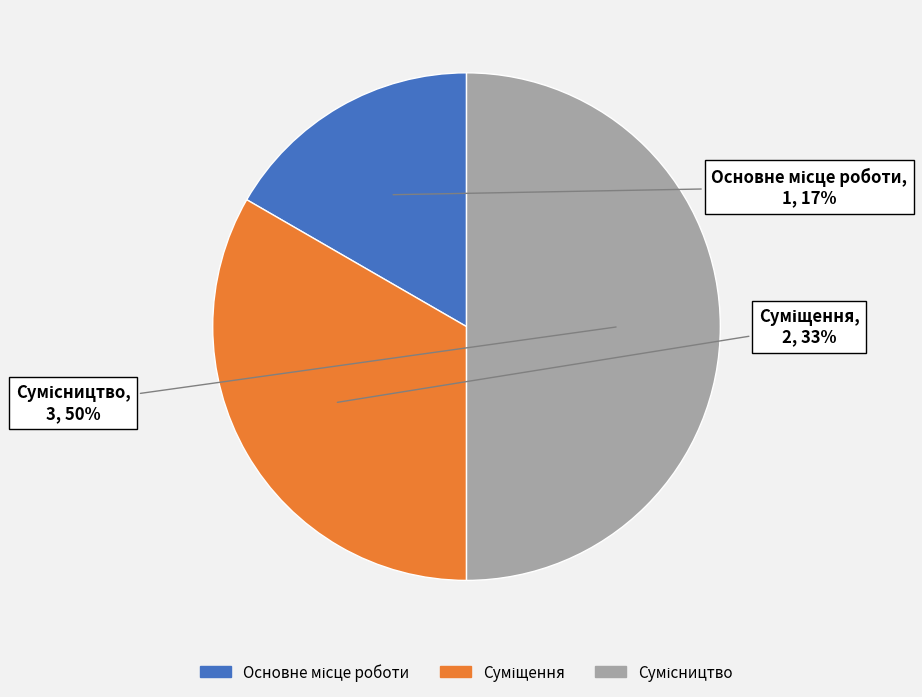

To the nearest percent, what is the difference between the largest and smallest slice percentages?

33%